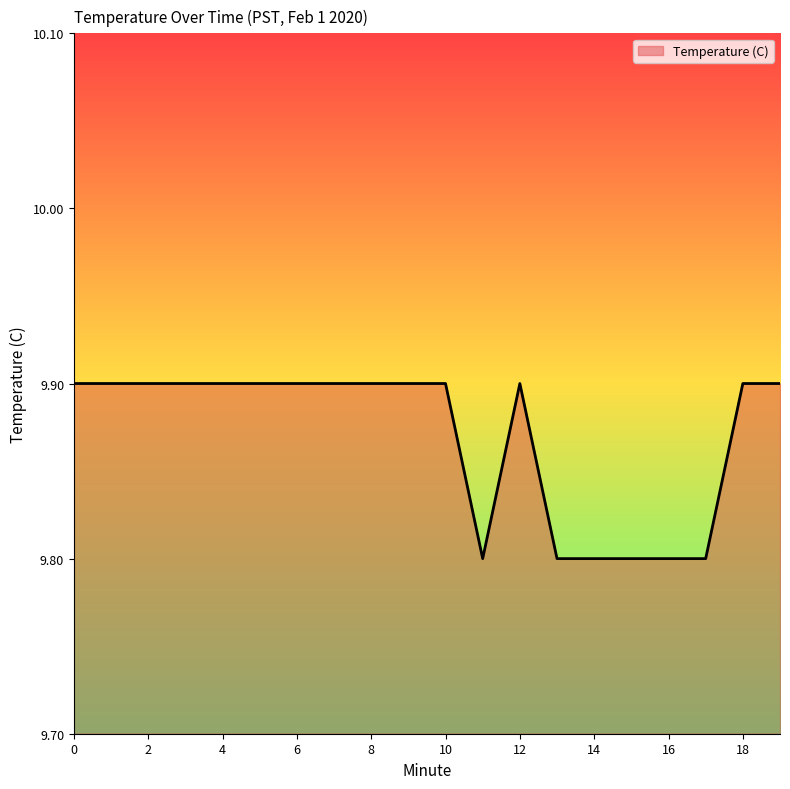

Reading left to right, transcribe all the data shown in this chart.

9.9	9.9	9.9	9.9	9.9	9.9	9.9	9.9	9.9	9.9	9.9	9.8	9.9	9.8	9.8	9.8	9.8	9.8	9.9	9.9